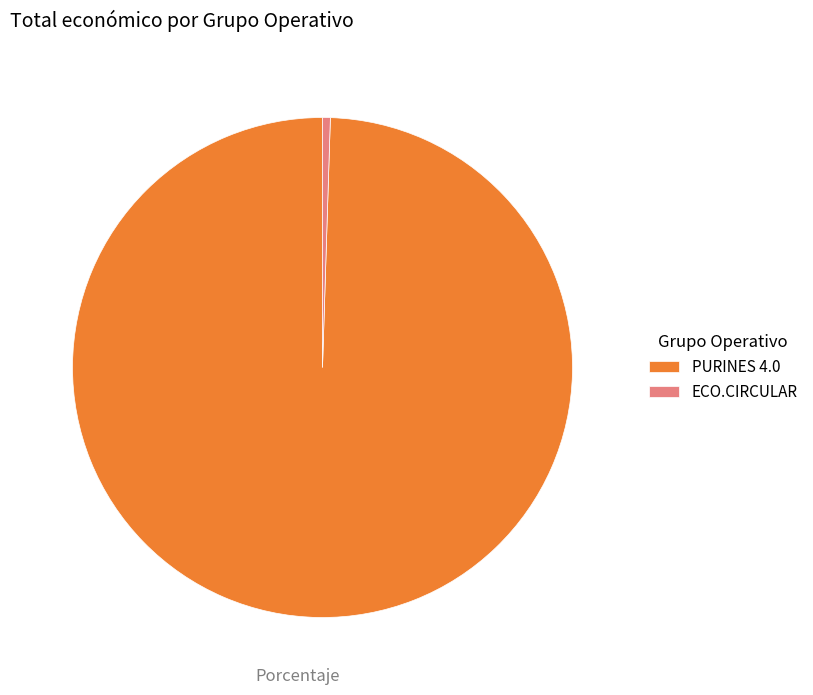

The PURINES 4.0 slice represents 89% of the pie. True or false?

False